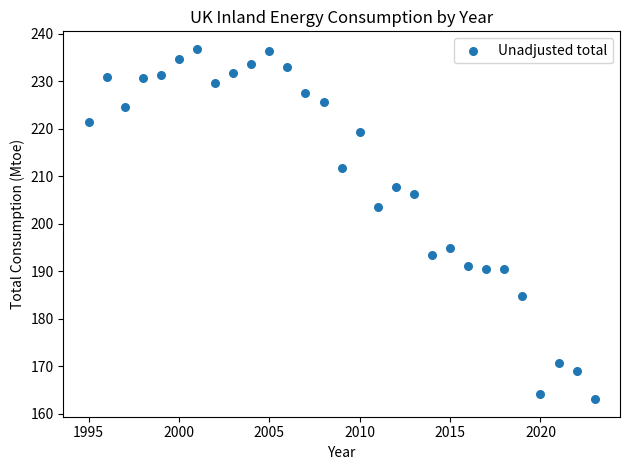

What is the range of X values (max minus min)?

28.0